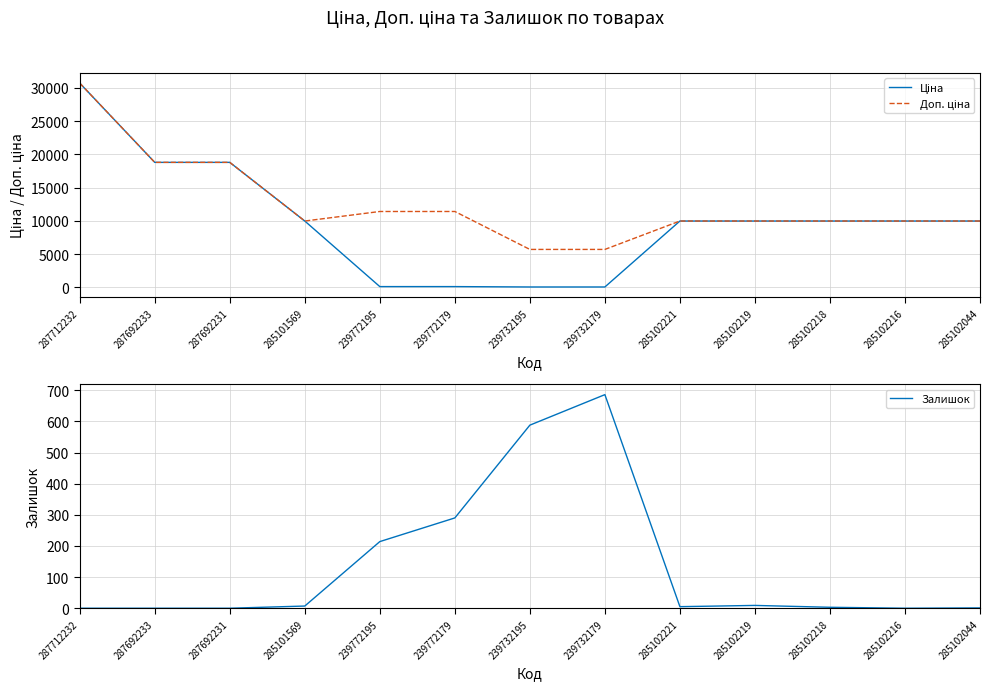

Reading right to left, list all the values displayed in this chart.

Ціна: 285102044=9975.0	285102216=9975.0	285102218=9975.0	285102219=9975.0	285102221=9975.0	239732179=57.0	239732195=57.0	239772179=114.1	239772195=114.1	285101569=9975.0	287692231=18796.8	287692233=18796.8	287712232=30717.1
Доп. ціна: 285102044=9975.0	285102216=9975.0	285102218=9975.0	285102219=9975.0	285102221=9975.0	239732179=5705.0	239732195=5705.0	239772179=11410.0	239772195=11410.0	285101569=9975.0	287692231=18796.8	287692233=18796.8	287712232=30717.1
Залишок: 285102044=1.0	285102216=0.0	285102218=3.0	285102219=9.0	285102221=5.0	239732179=686.0	239732195=588.0	239772179=290.0	239772195=214.0	285101569=7.0	287692231=0.0	287692233=0.0	287712232=0.0